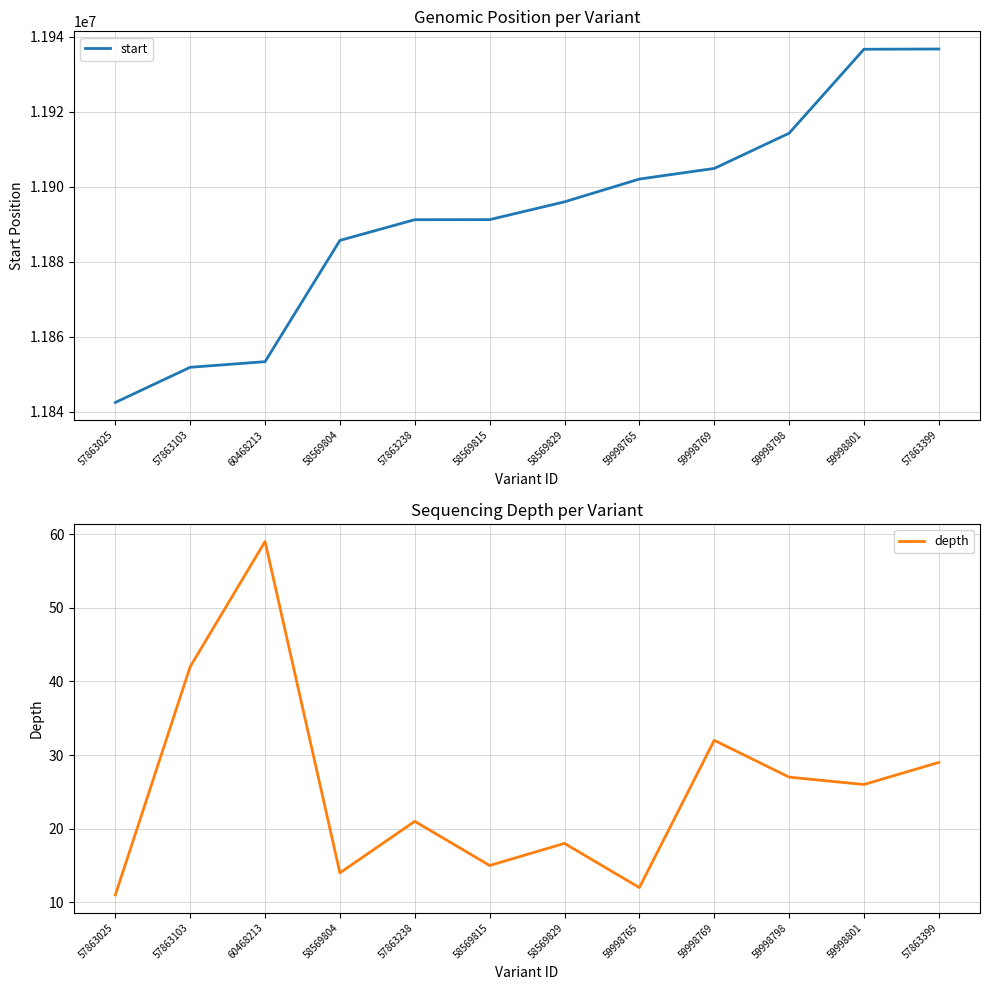

At which category does the chart reach its minimum across all series?

57863025